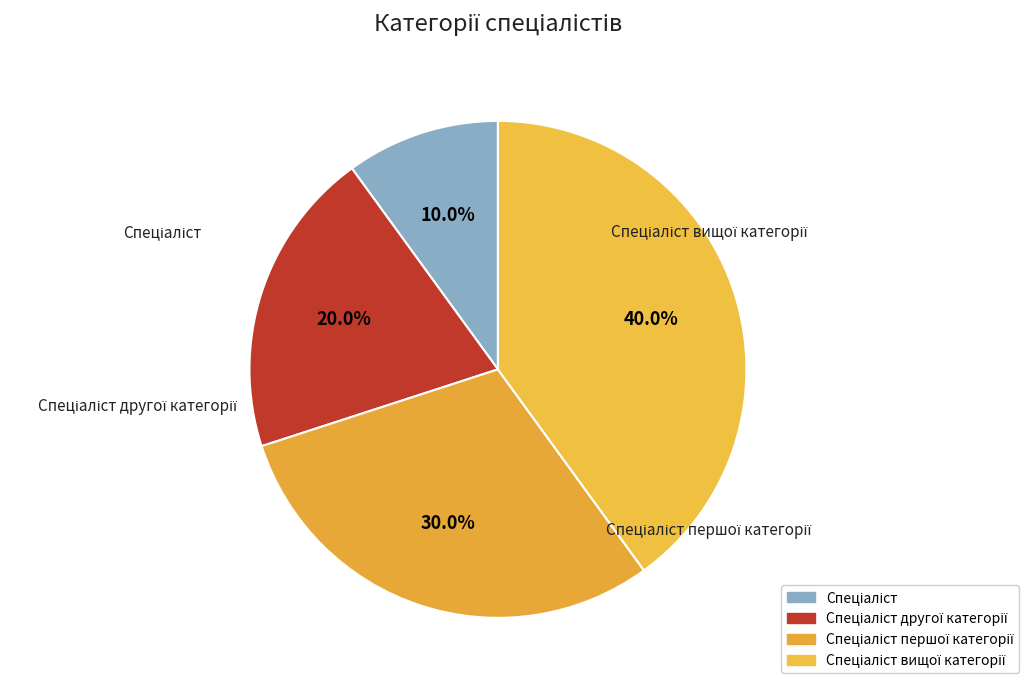

Rank the categories by value from lowest to highest.

Спеціаліст, Спеціаліст другої категорії, Спеціаліст першої категорії, Спеціаліст вищої категорії